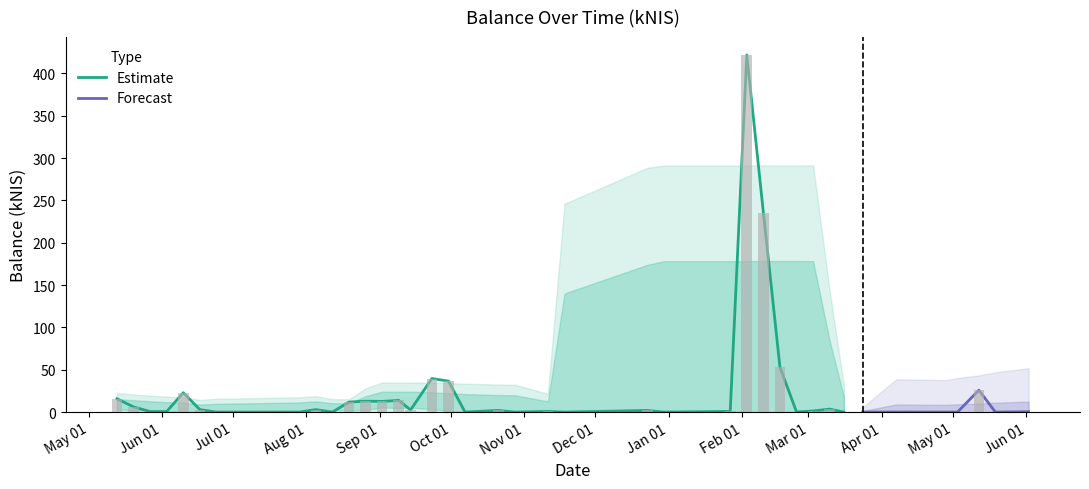

What is the sum of the values at 2022-06-02 and 2021-11-18?

0.4